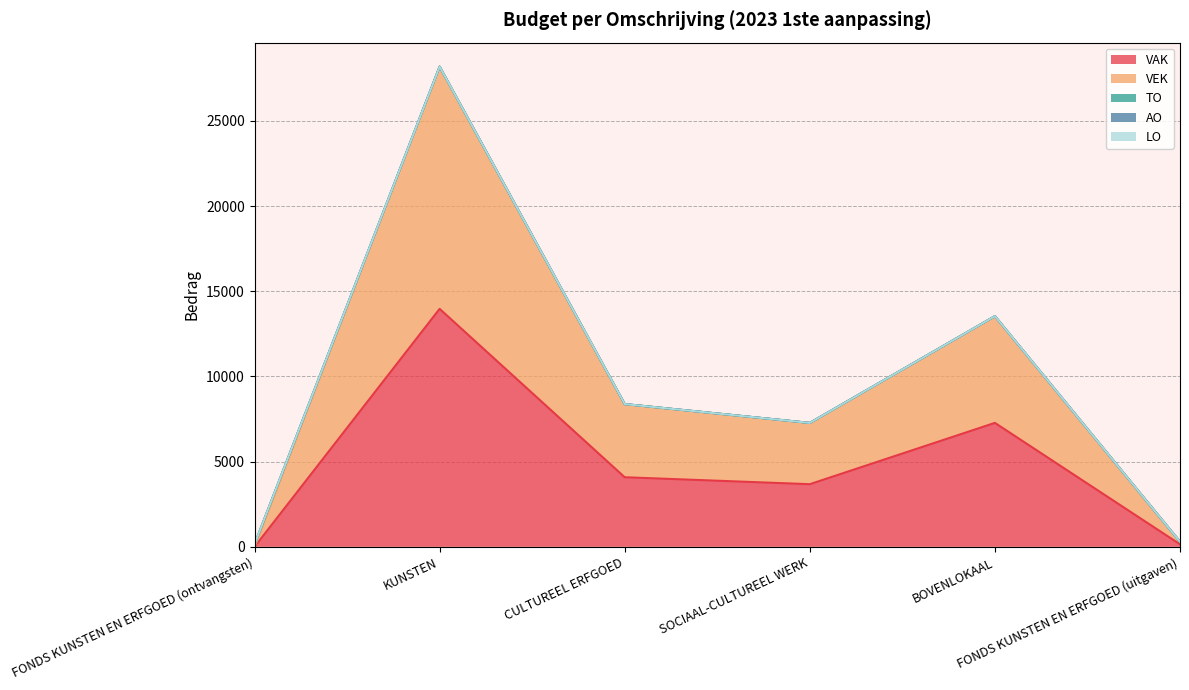

True or false: VEK and VAK cross at least once.

False